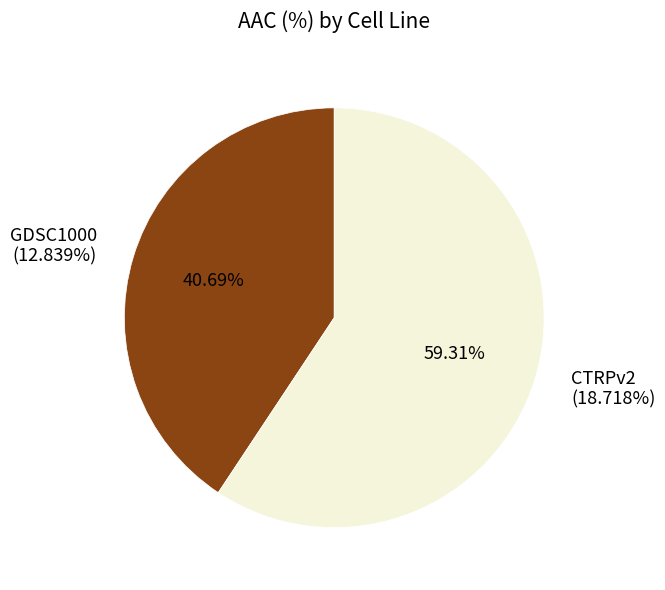

What is the ratio of the value at GDSC1000 to the value at CTRPv2?

0.7